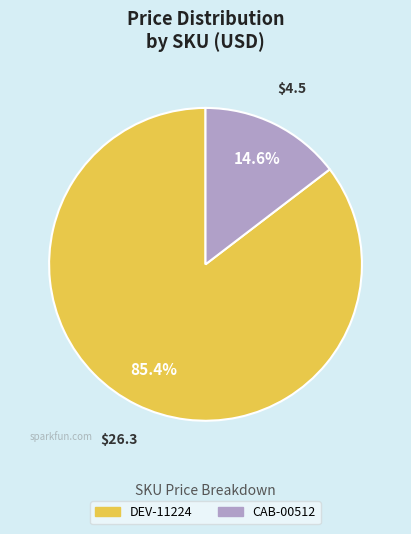

Combined, do DEV-11224 and CAB-00512 account for over 50%?

Yes